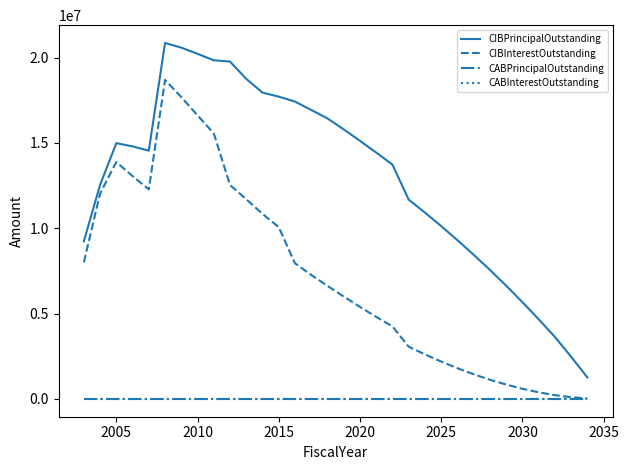

Does the chart have visible grid lines?

No